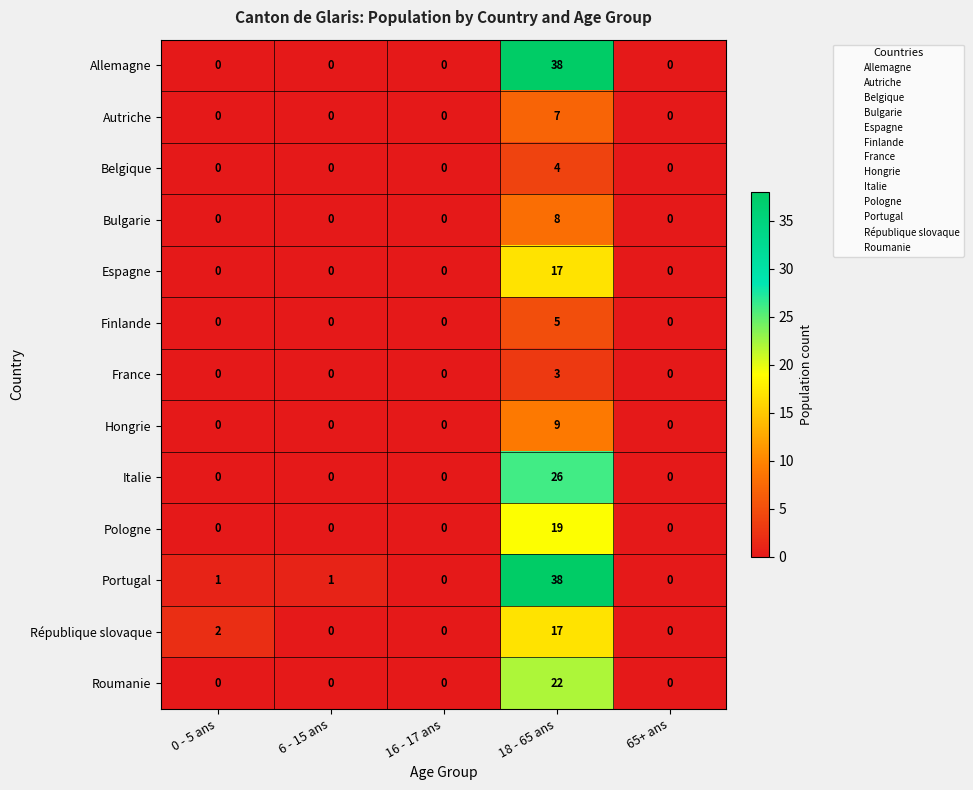

What is the maximum value shown in the chart?

38